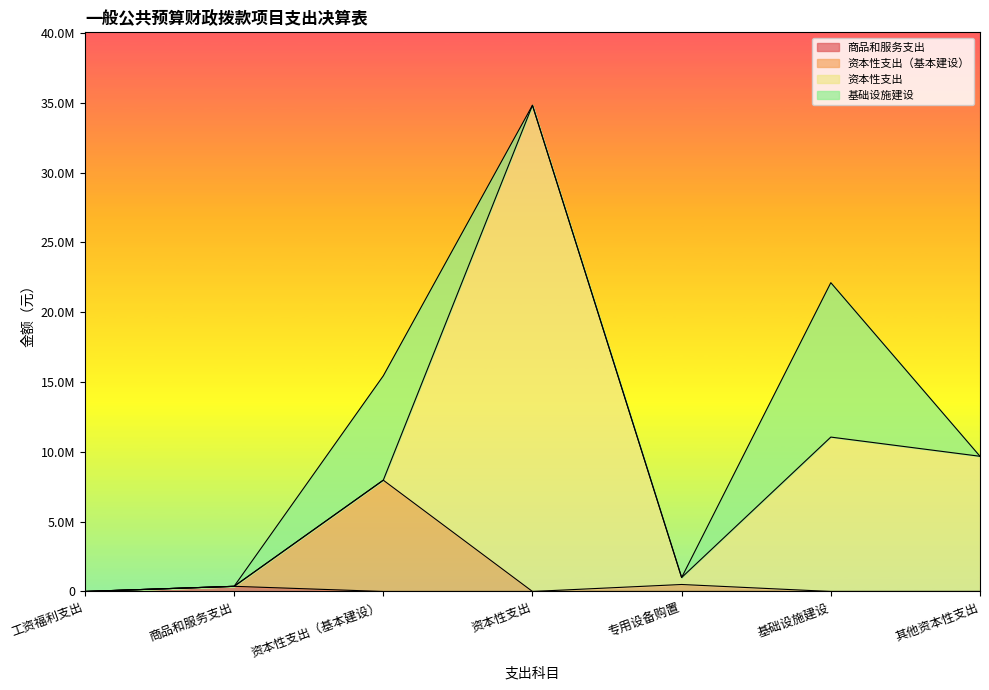

True or false: 商品和服务支出 and 资本性支出（基本建设） cross at least once.

False